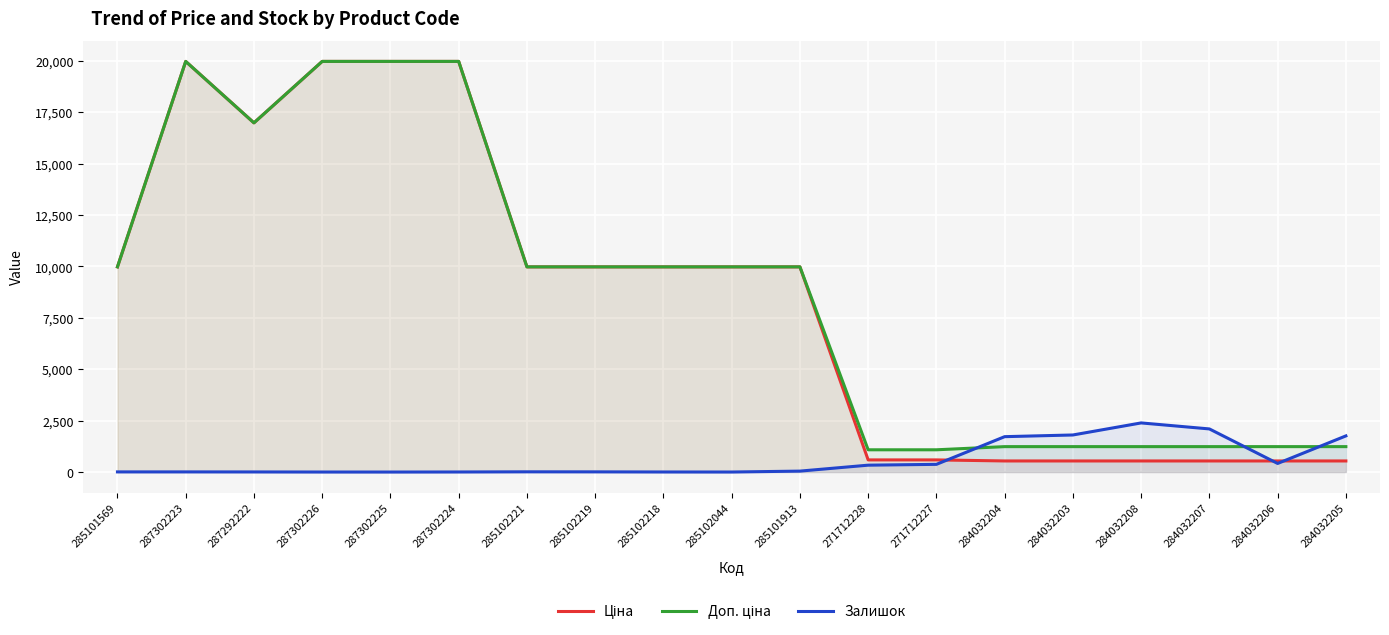

True or false: Доп. ціна and Ціна cross at least once.

False